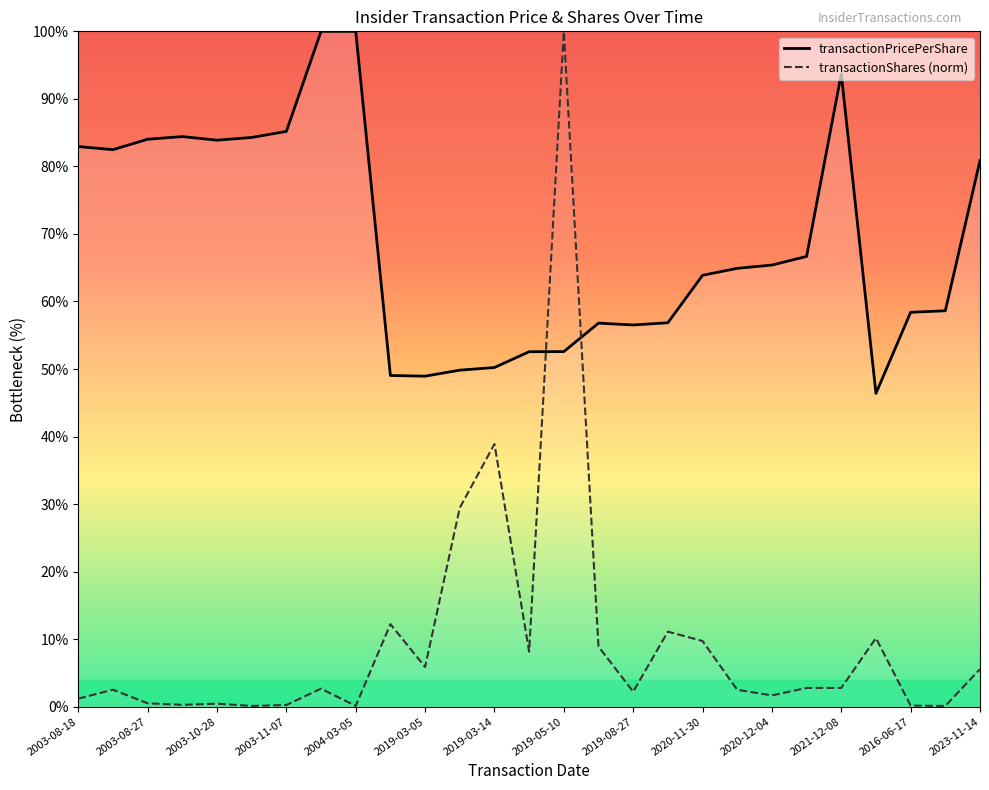

Reading left to right, what are all the values shown in this chart?

transactionPricePerShare: 82.9	82.5	84.0	84.4	83.9	84.3	85.2	100.0	100.0	49.0	48.9	49.8	50.2	52.6	52.6	56.8	56.5	56.8	63.9	64.9	65.4	66.7	93.7	46.4	58.4	58.6	80.9
transactionShares (norm): 1.2	2.5	0.5	0.3	0.4	0.1	0.2	2.7	0.1	12.2	5.9	29.4	38.9	8.1	100.0	8.9	2.2	11.1	9.7	2.5	1.7	2.8	2.8	10.1	0.2	0.1	5.6